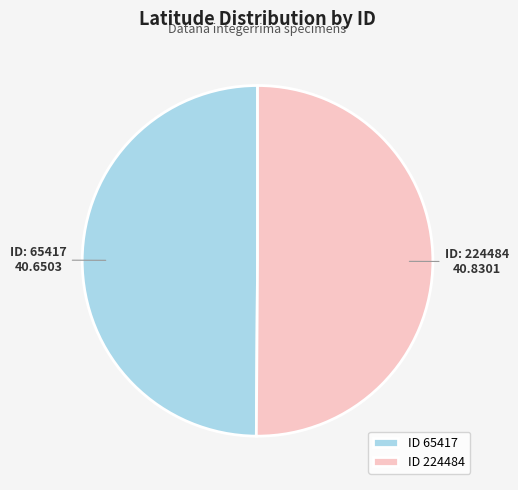

How many slices are in this pie chart?

2